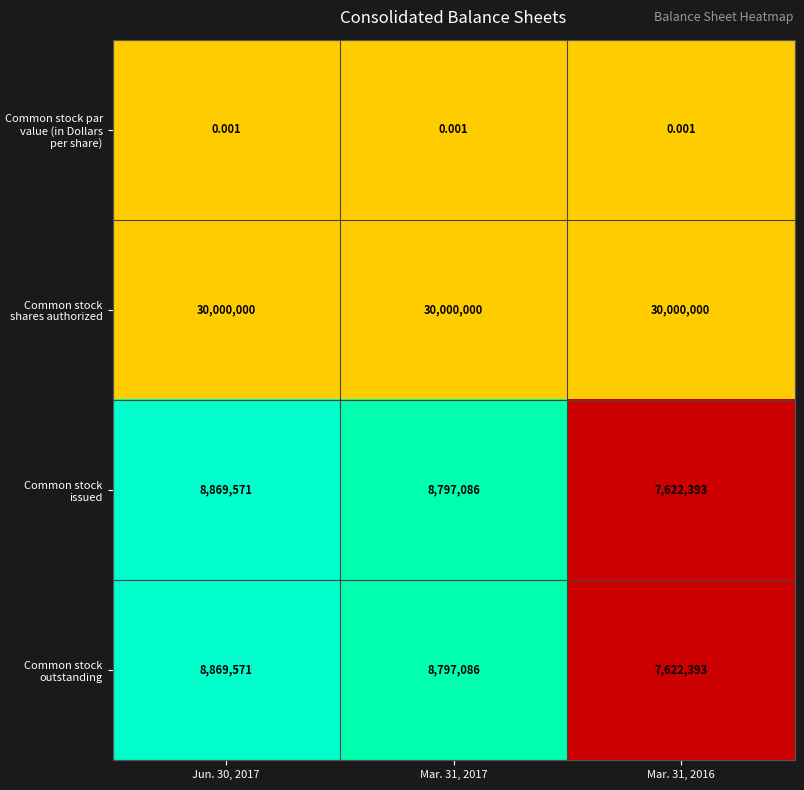

Is the value of Common stock outstanding at Jun. 30, 2017 greater than the value of Common stock shares authorized at Mar. 31, 2016?

No